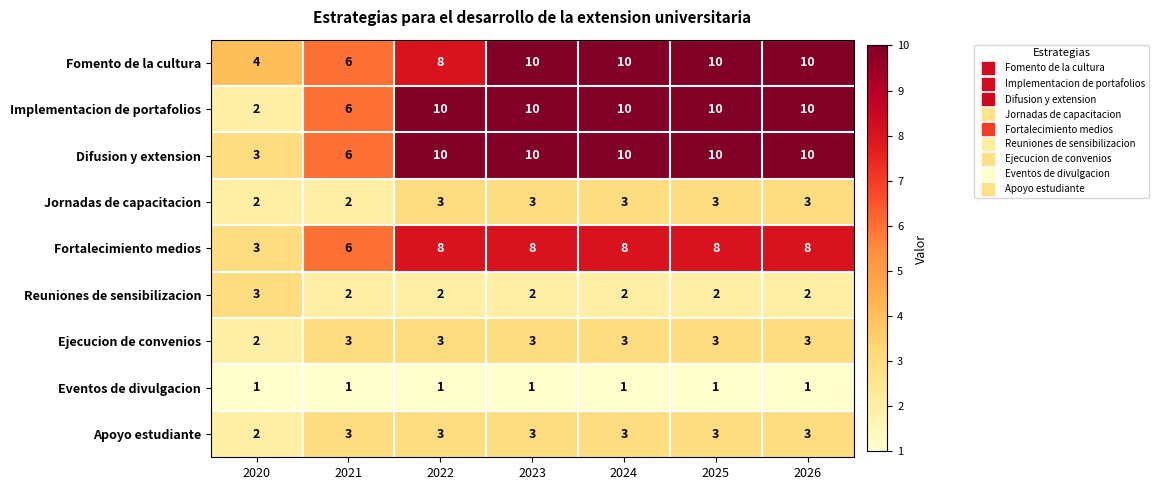

The Reuniones de sensibilizacion series shows 2 at 2025. True or false?

True